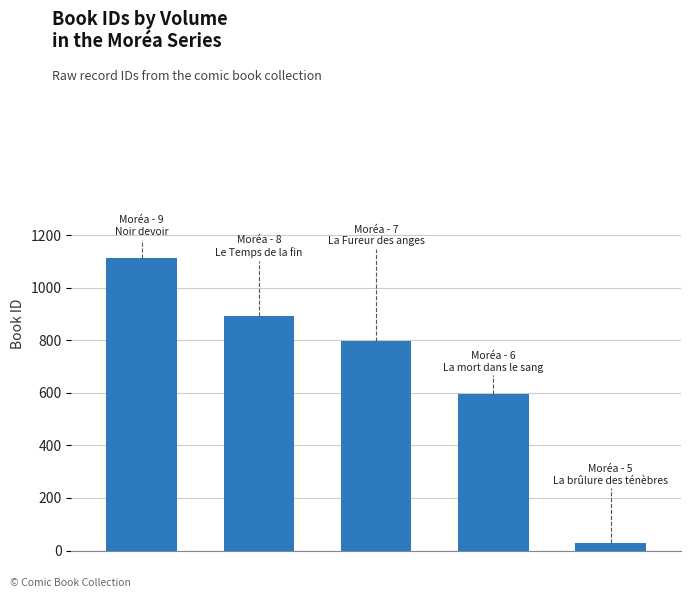

What is the greatest value displayed?

1114